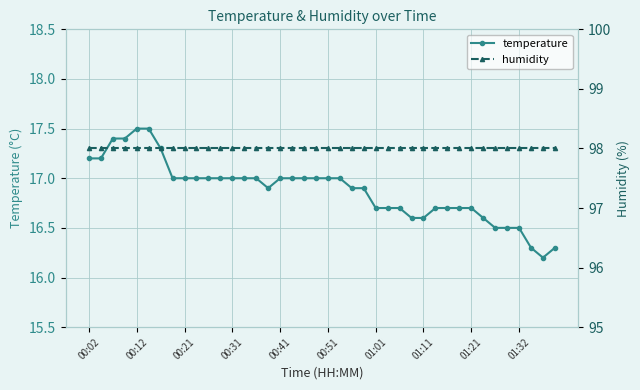

What is the sum of all humidity values?

3920.0